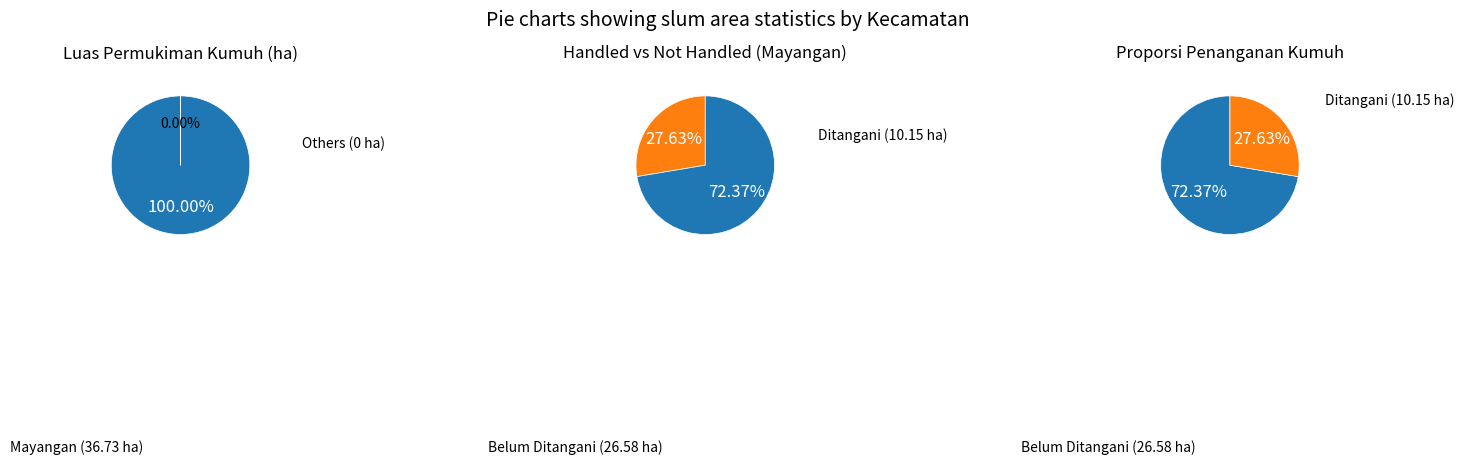

The Kedopok slice represents 1% of the pie. True or false?

False